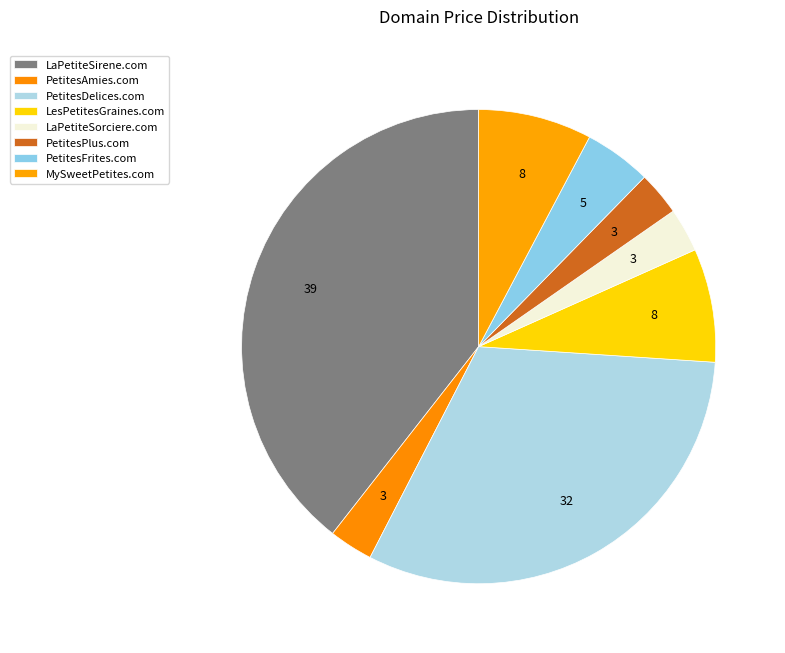

What is the largest slice in the pie chart?

LaPetiteSirene.com